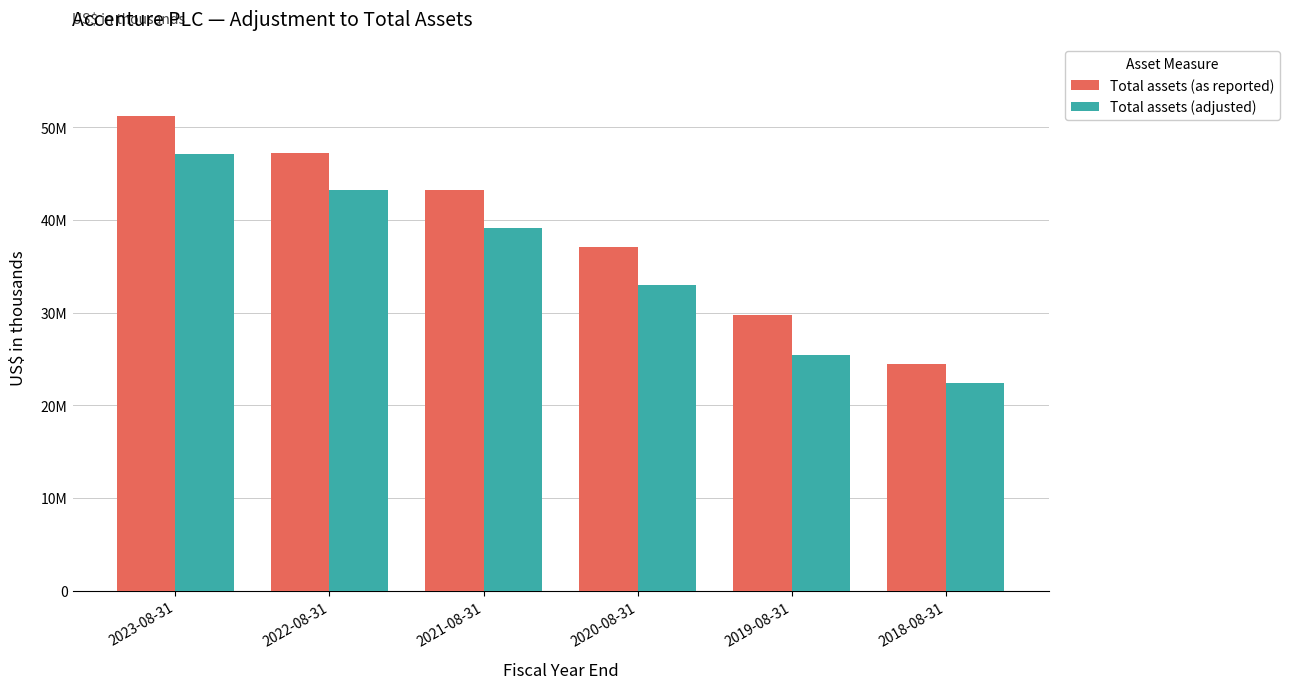

What are all the series names shown in the legend?

Total assets (as reported), Total assets (adjusted)